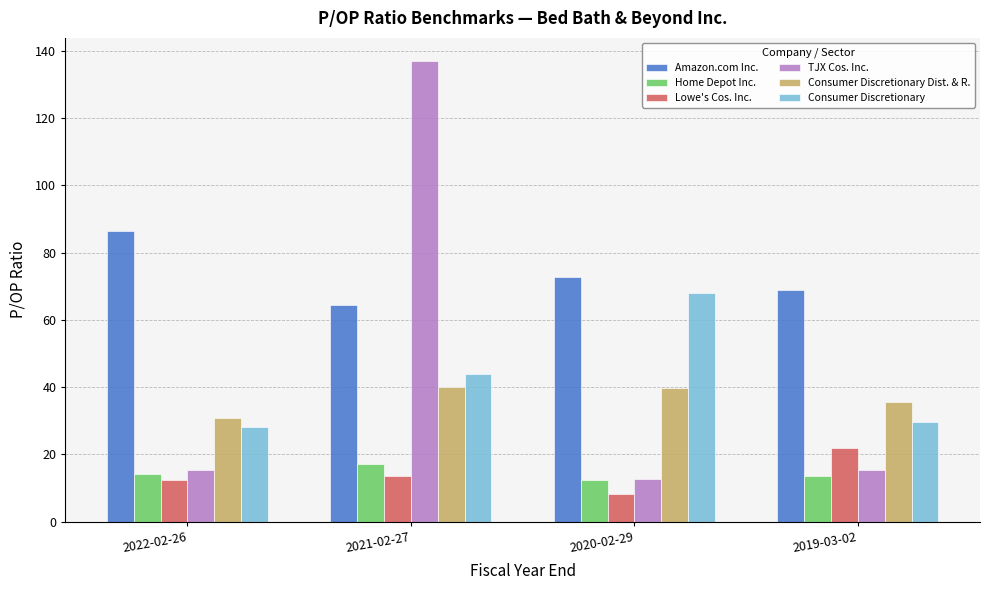

Rank the series at 2019-03-02 from lowest to highest value.

Home Depot Inc., TJX Cos. Inc., Lowe's Cos. Inc., Consumer Discretionary, Consumer Discretionary Dist. & R., Amazon.com Inc.